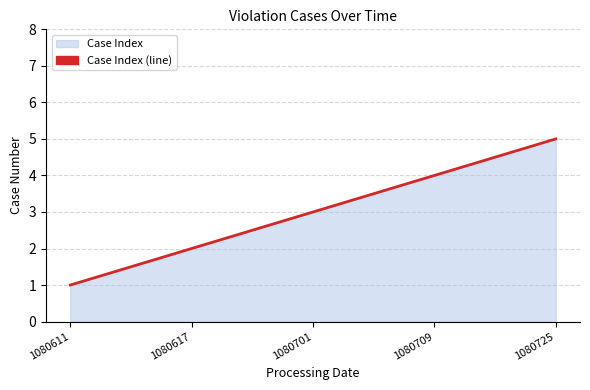

Reading right to left, extract all data points from this chart.

1080725=5	1080709=4	1080701=3	1080617=2	1080611=1